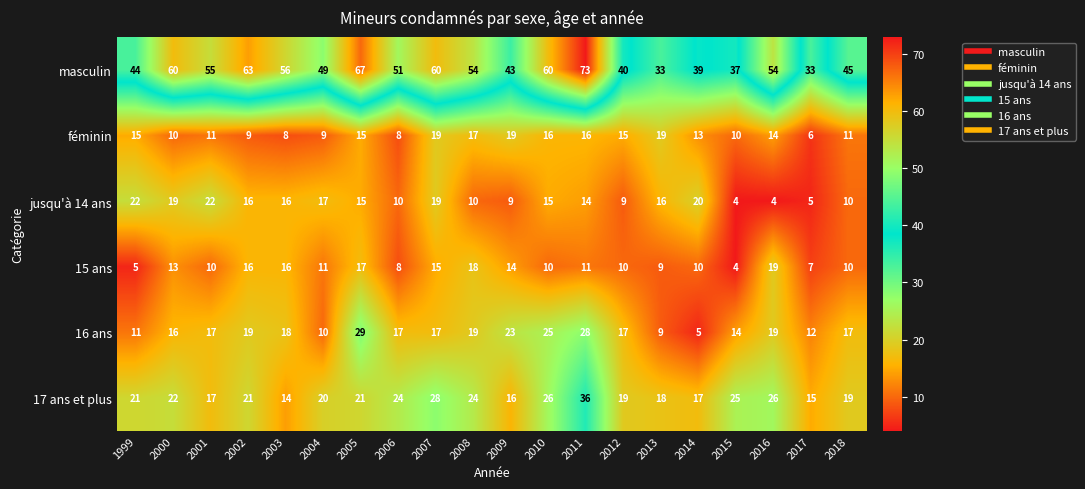

True or false: 17 ans et plus has a value of 21 at 1999.

True